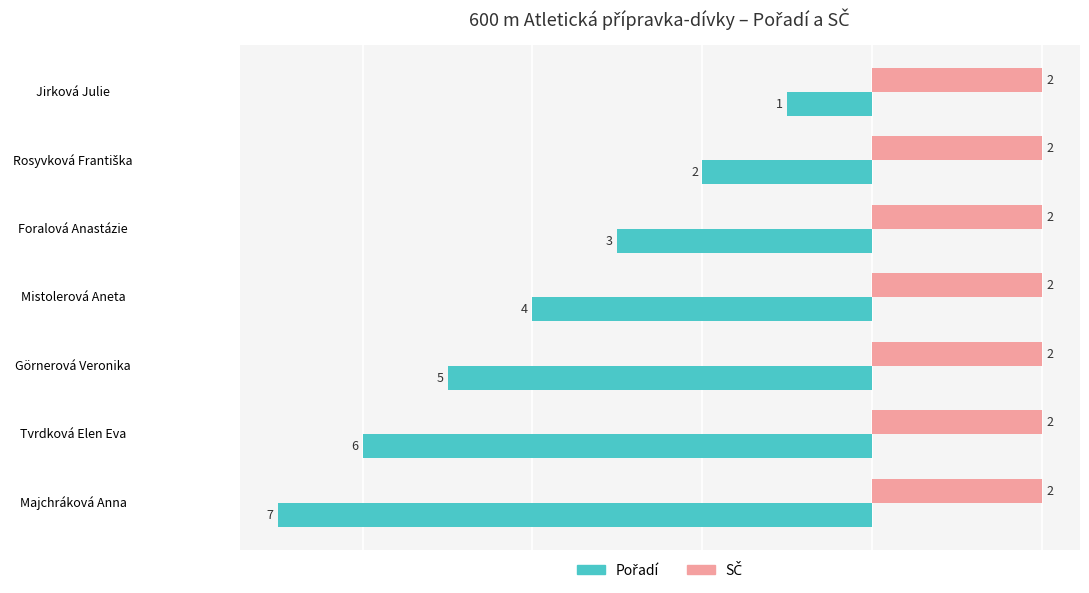

What is the smallest value displayed?

-7